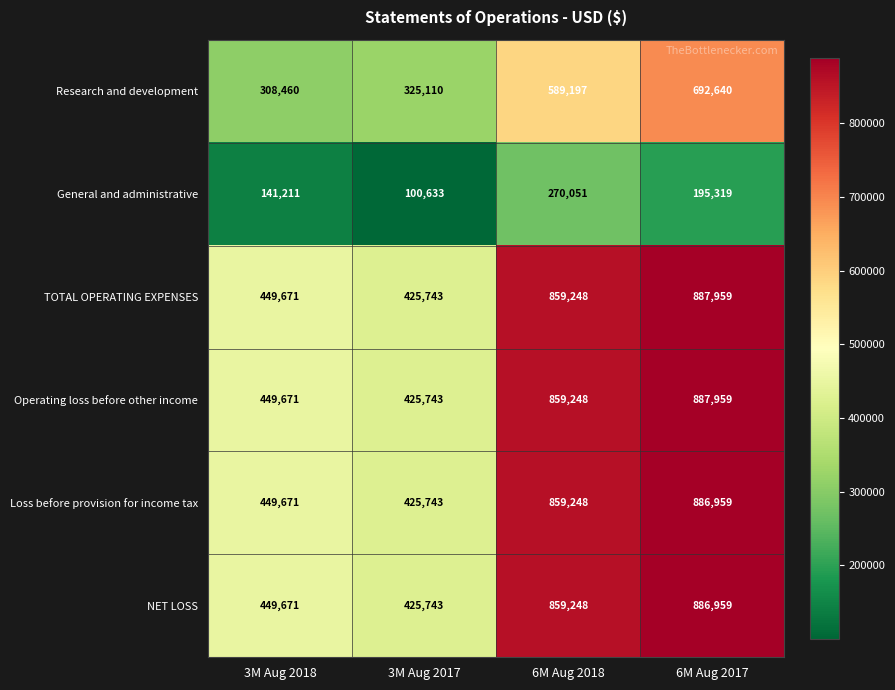

Reading left to right, transcribe all the data shown in this chart.

Research and development: 308460	325110	589197	692640
General and administrative: 141211	100633	270051	195319
TOTAL OPERATING EXPENSES: 449671	425743	859248	887959
Operating loss before other income: 449671	425743	859248	887959
Loss before provision for income tax: 449671	425743	859248	886959
NET LOSS: 449671	425743	859248	886959